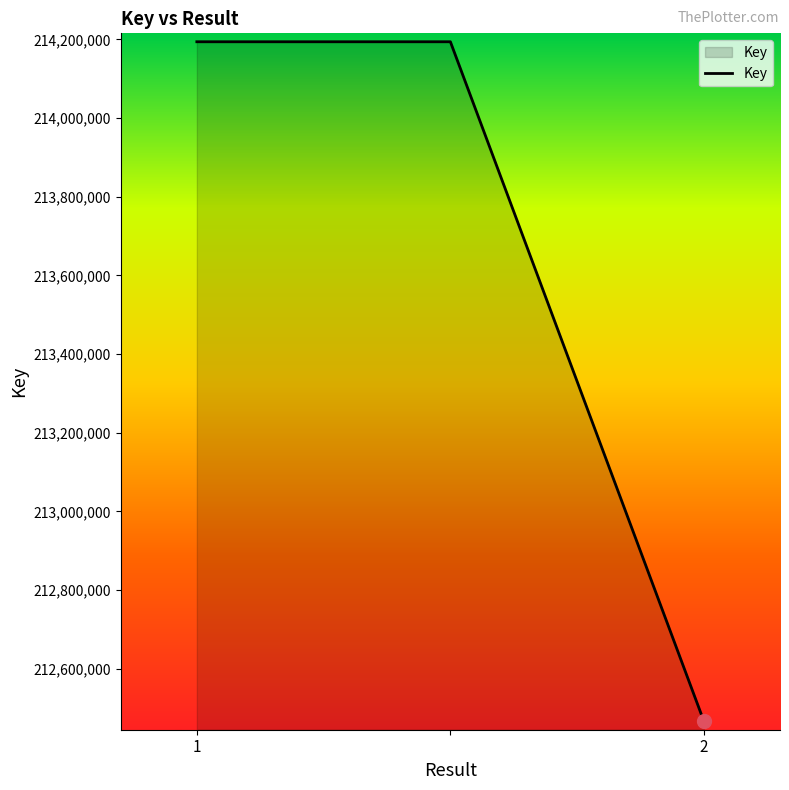

Does the chart display data point markers on the line(s)?

No